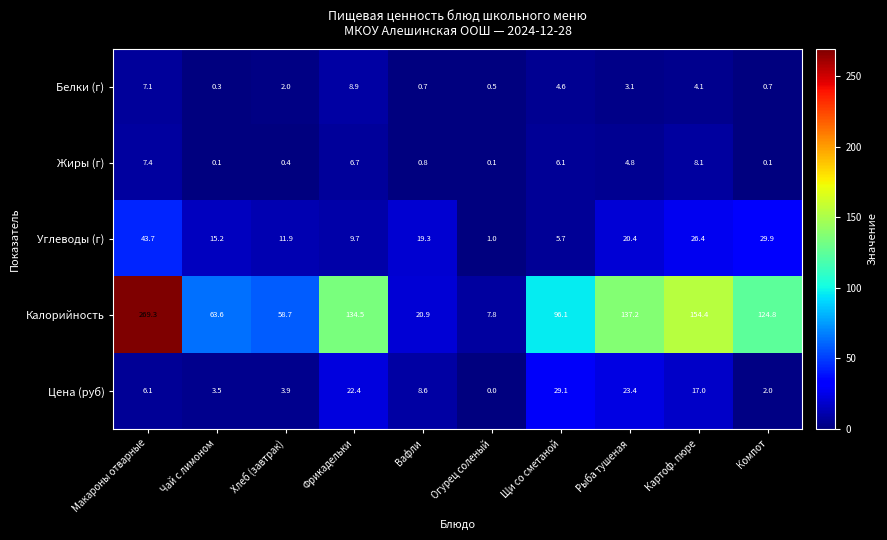

Which series has the largest total across all categories?

Калорийность